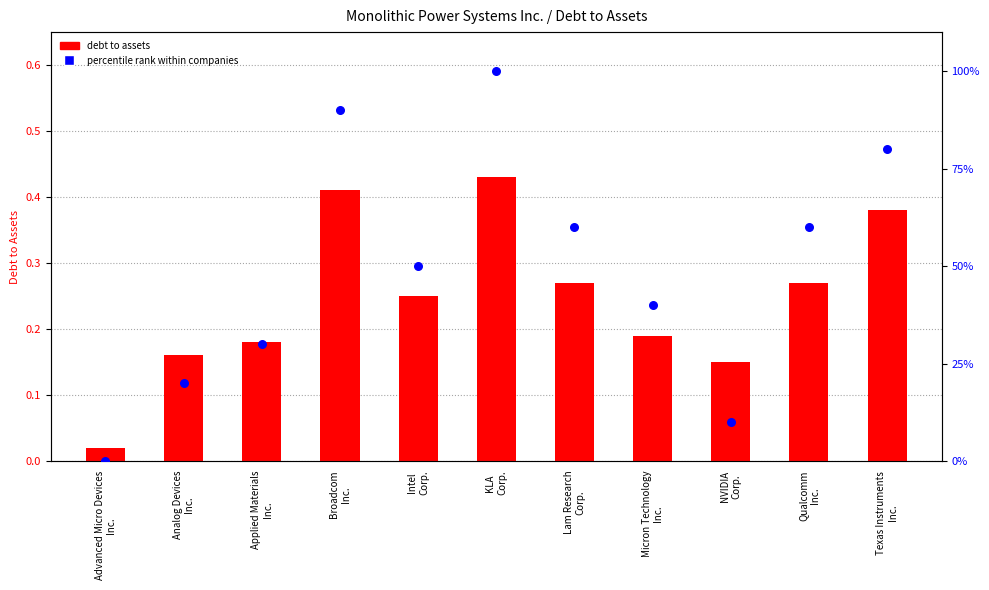

Which has a higher value, Texas Instruments
Inc. or Intel
Corp.?

Texas Instruments
Inc.